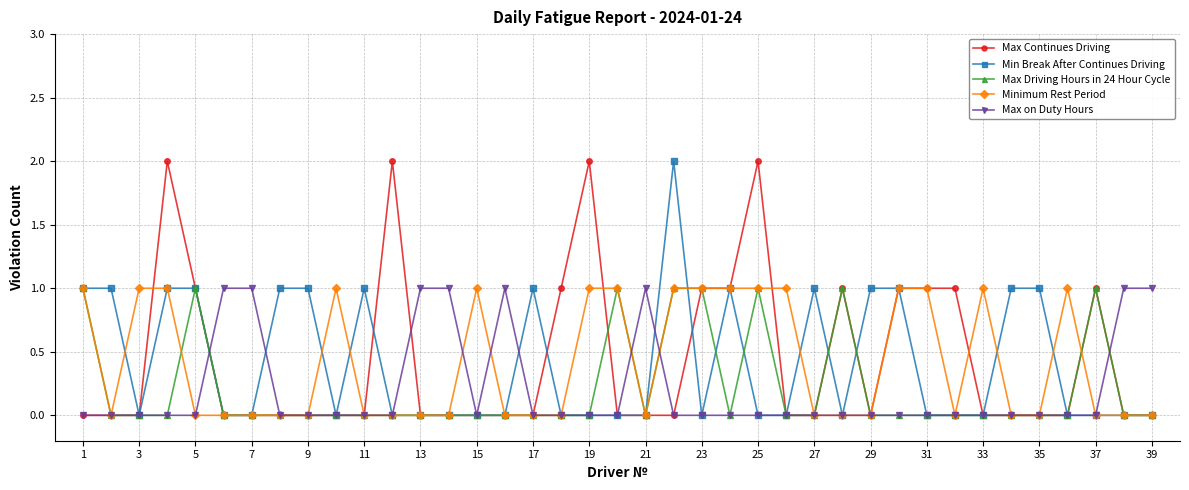

Count the Min Break After Continues Driving values in the range 0 to 1.

38